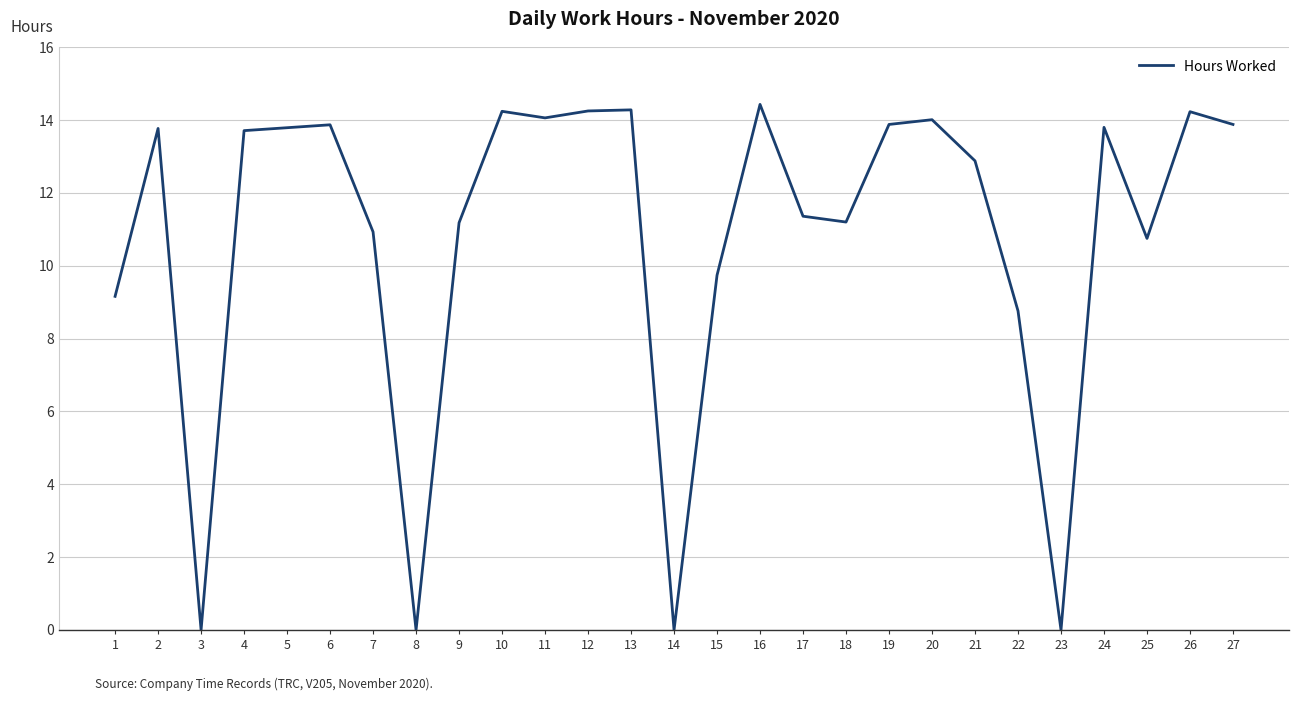

What is the difference between the maximum and minimum values?

14.4